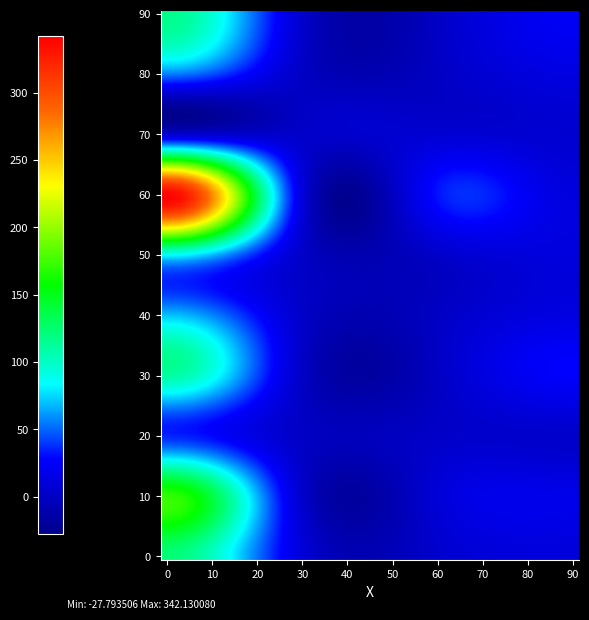

How many categories are shown in the chart?

4